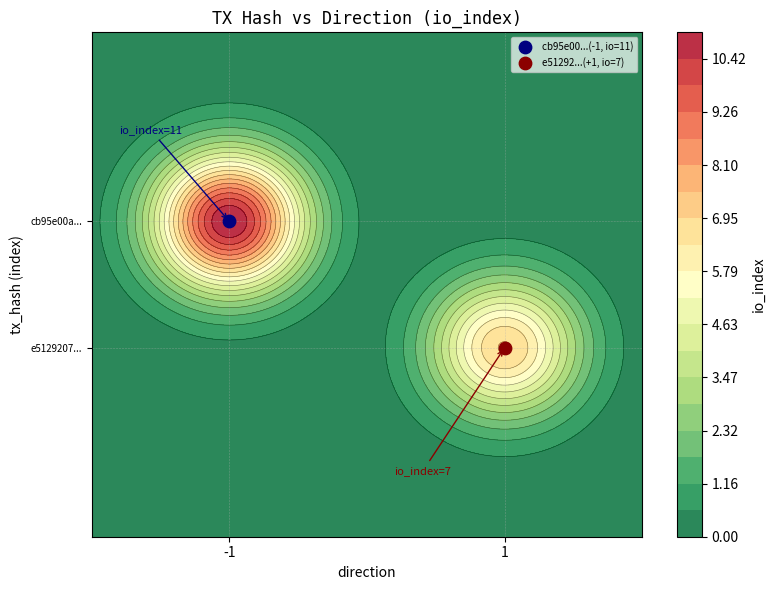

How many positive values does the cb95e00ac122dbf169e7481cc964d5ed050275b series have?

1